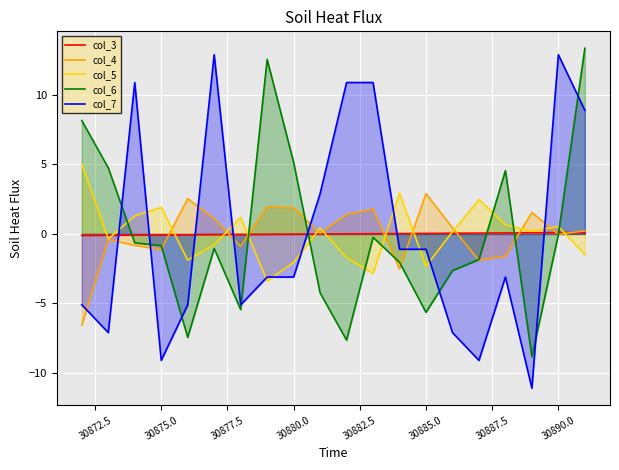

How many positive values does the col_5 series have?

11